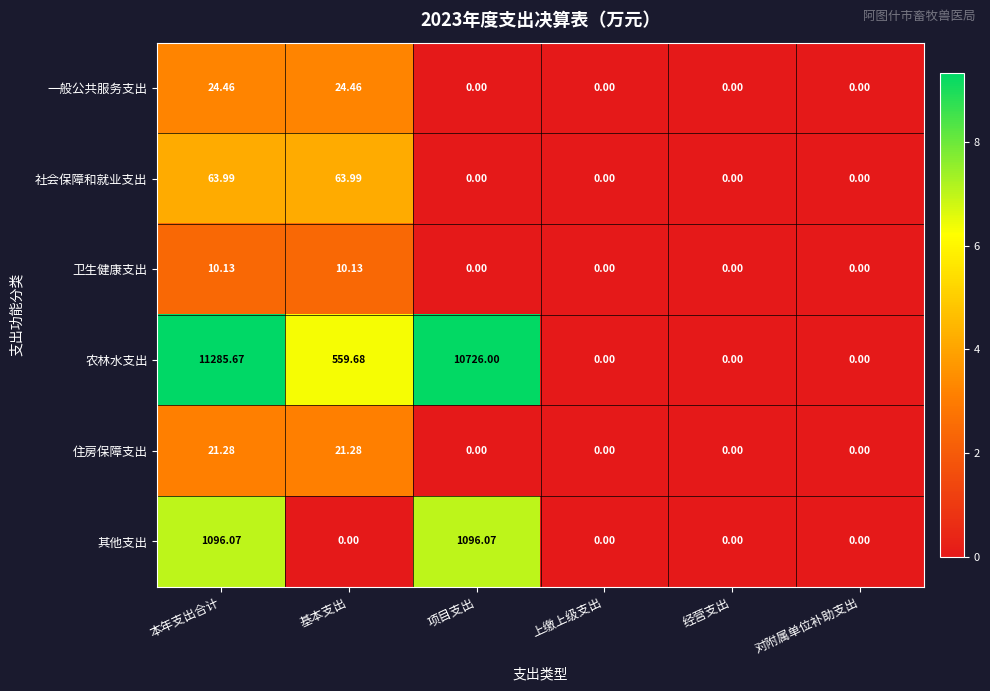

Between 本年支出合计 and 项目支出, which series saw the biggest shift?

农林水支出